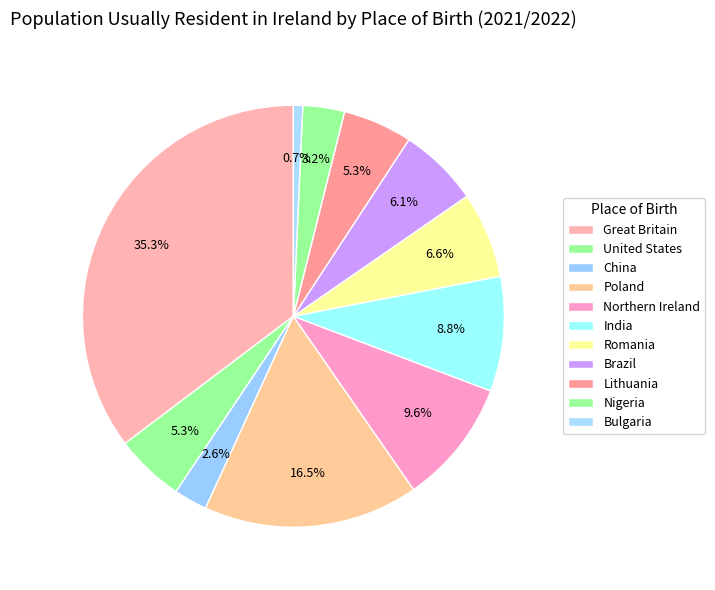

Which slice is the smallest?

Bulgaria